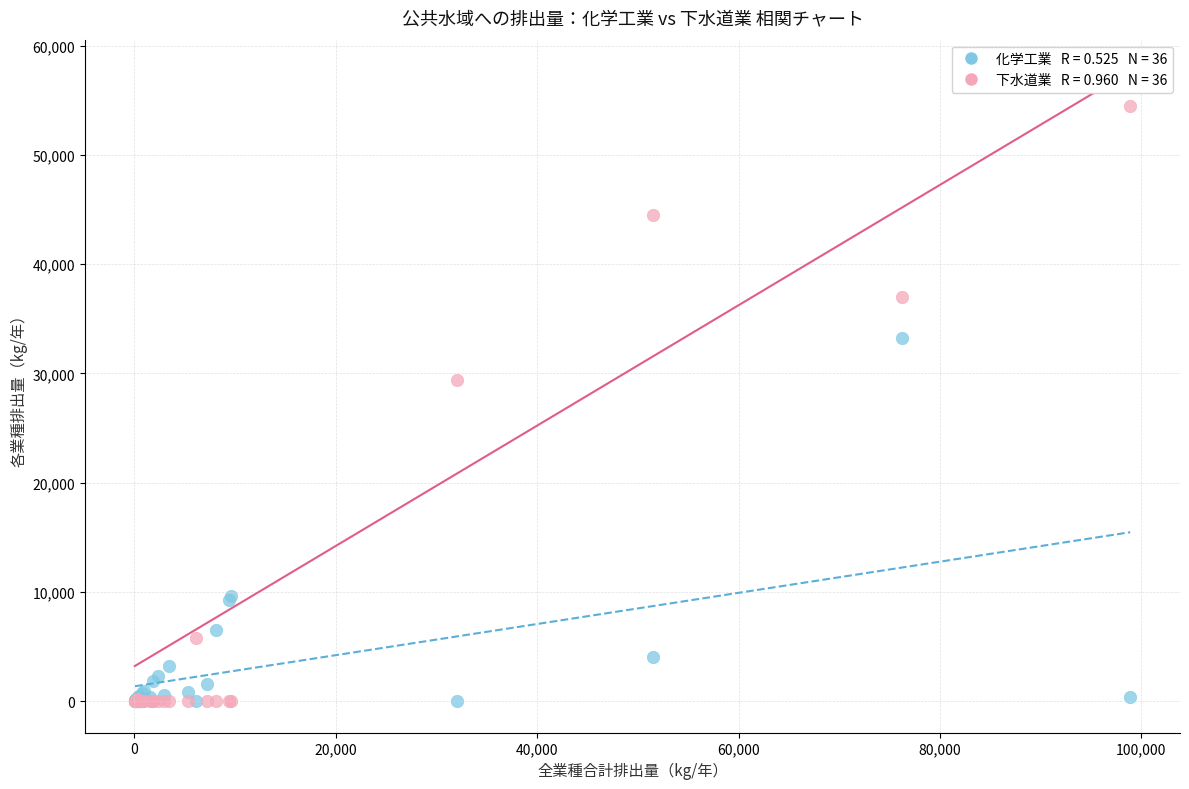

Across all series, what Y value is closest to 27250?

29400.0